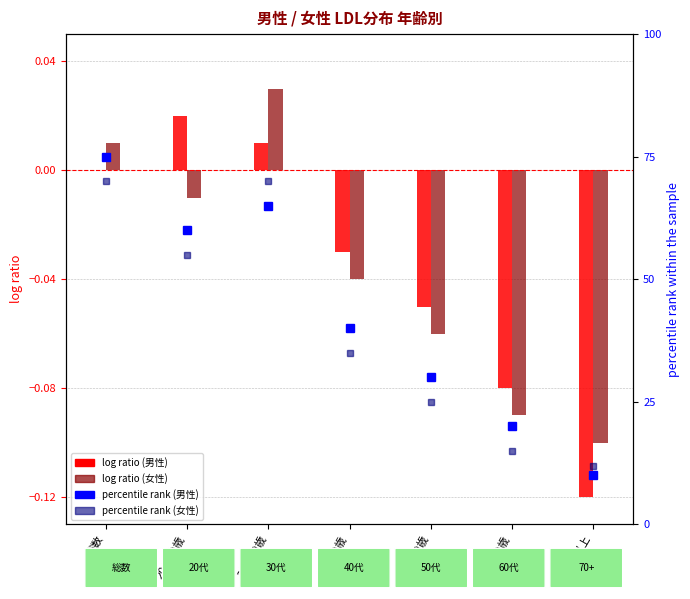

What is the sum of all percentile rank (女性) values?

282